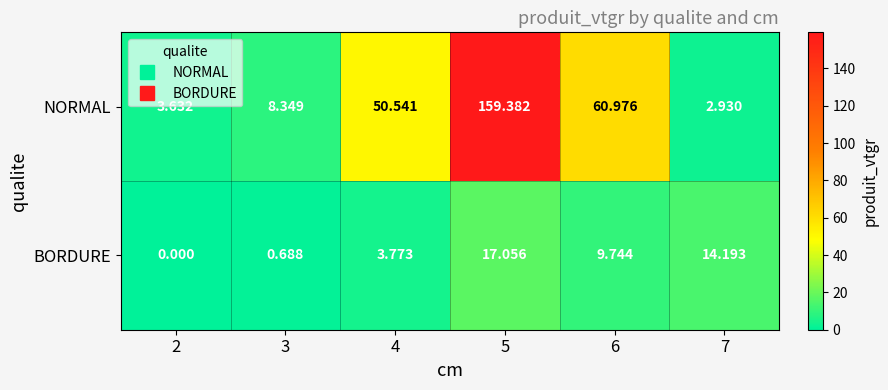

Which series has the largest range (max minus min)?

NORMAL